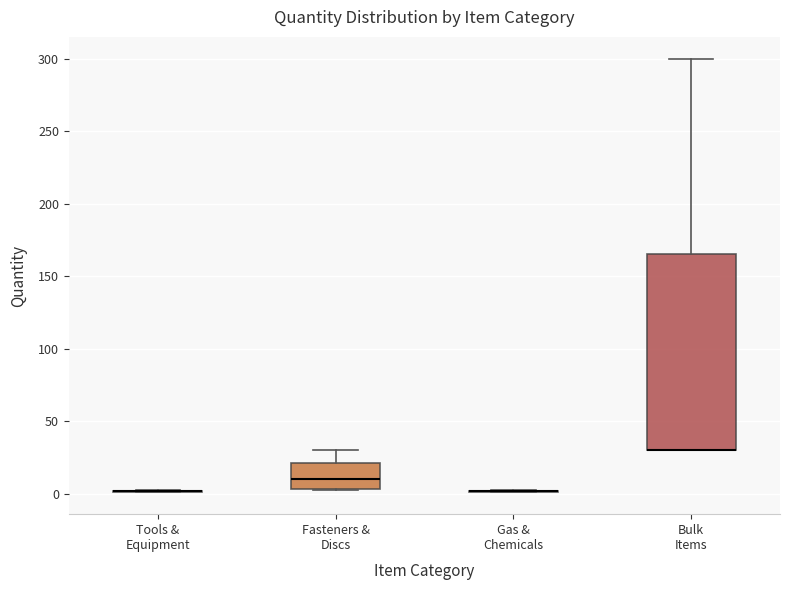

Reading left to right, read every box against the y-axis: the position of its median line, the range the box covers, and the ends of its whiskers. The values are not printed on the chart, so give them approximately, as read against the axis.

Tools & Equipment: box collapsed to a line at 0, whiskers 0 to 5
Fasteners & Discs: median 10, box 5 to 20, whiskers 5 to 30
Gas & Chemicals: box collapsed to a line at 0, whiskers 0 to 5
Bulk Items: median 30 (drawn on the box's lower edge), box 30 to 165, whiskers 30 to 300